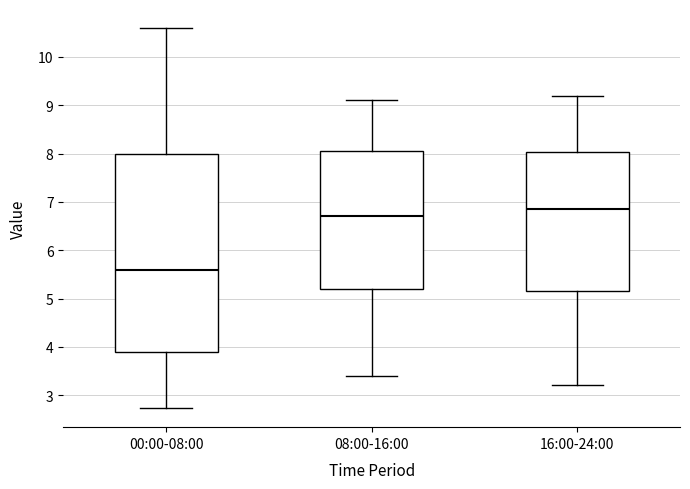

Which box has the lowest median line?

00:00-08:00